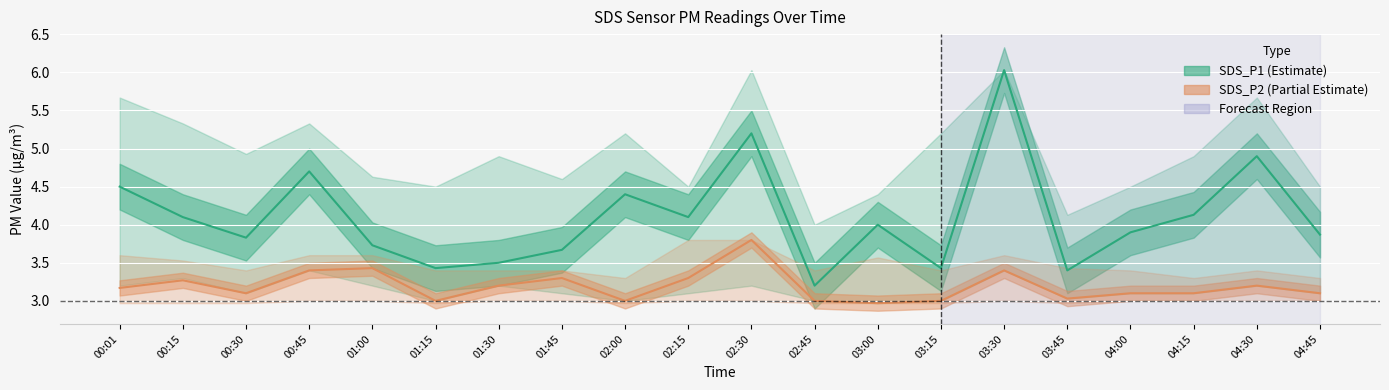

True or false: SDS_P1_upper and SDS_P1 cross at least once.

False